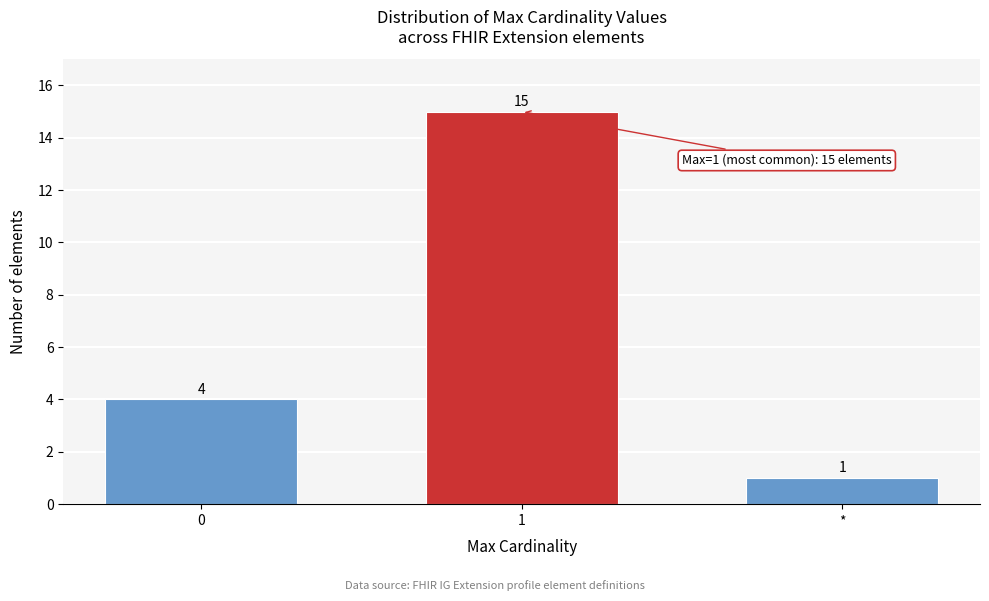

Reading right to left, transcribe all the data shown in this chart.

1	15	4